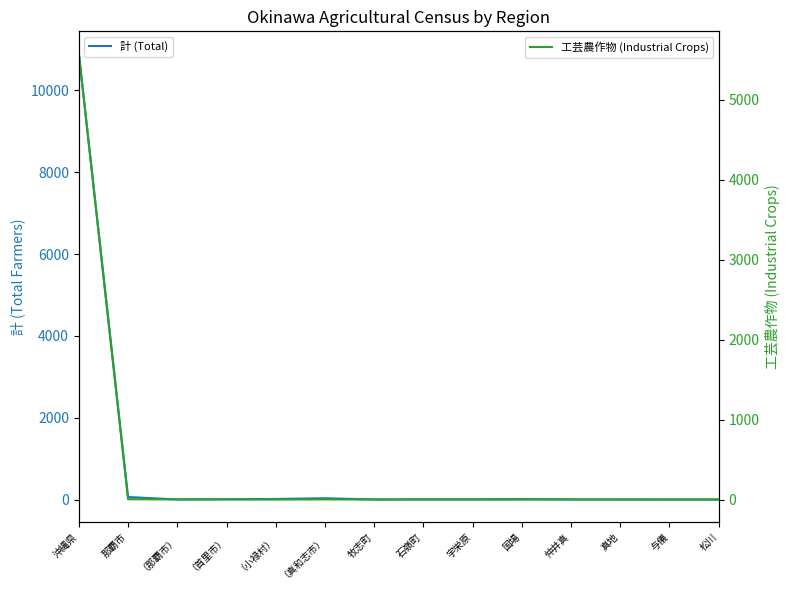

How many positive values does the 工芸農作物 (Industrial Crops) series have?

8